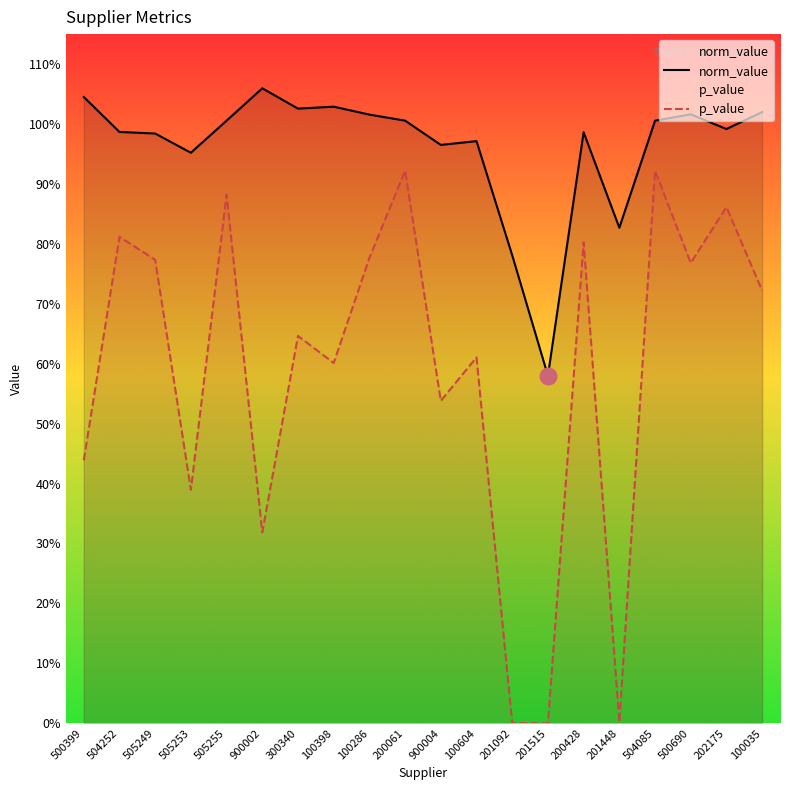

True or false: norm_value has more than 0 points higher than both neighbors.

True